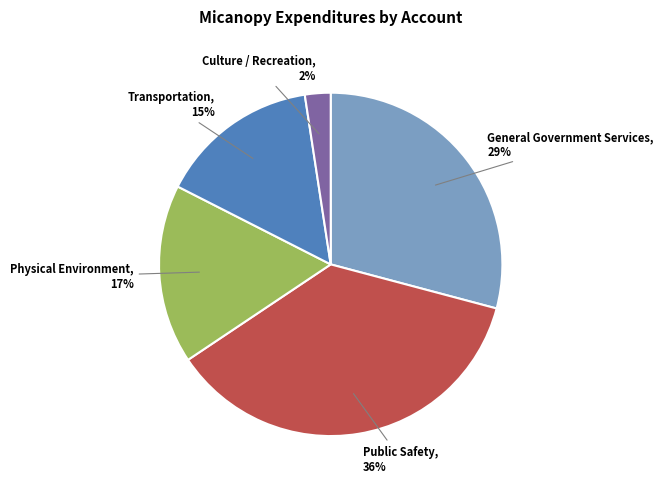

What percentage is the Public Safety slice, to the nearest percent?

36%